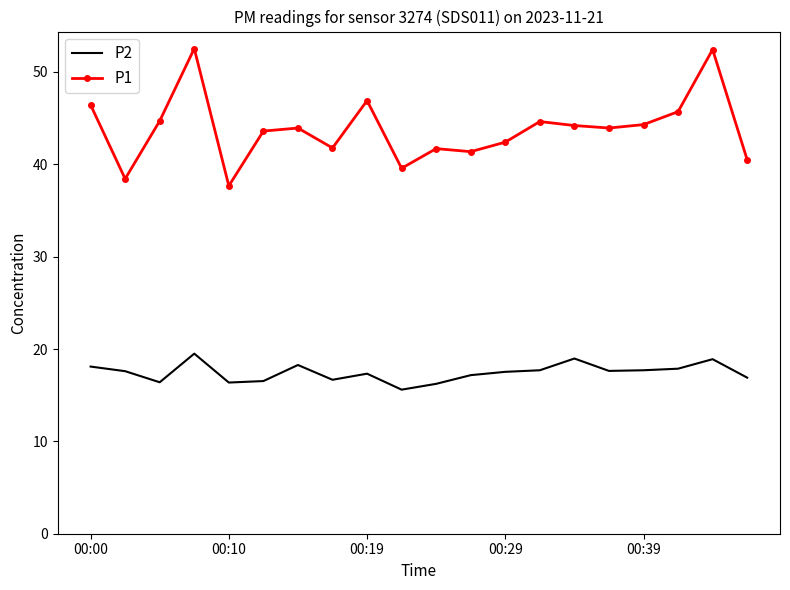

What are all the series names shown in the legend?

P2, P1